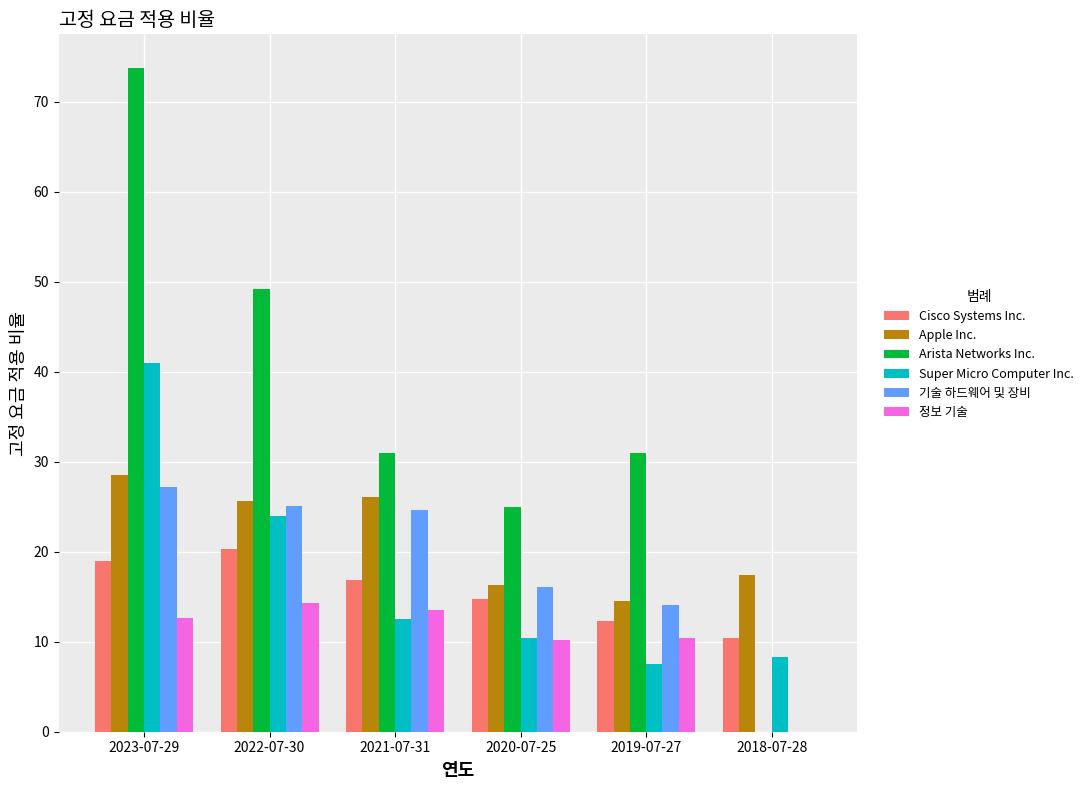

At which label does Super Micro Computer Inc. reach its peak?

2023-07-29